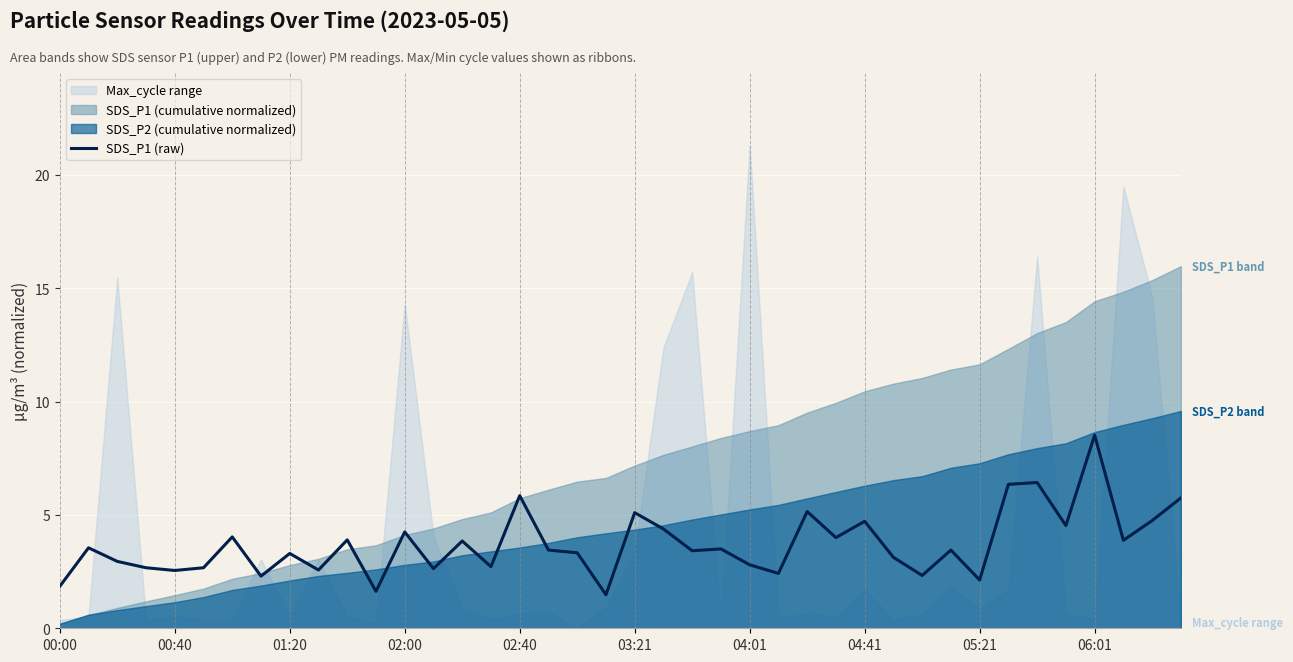

How many lines are shown in the chart?

1